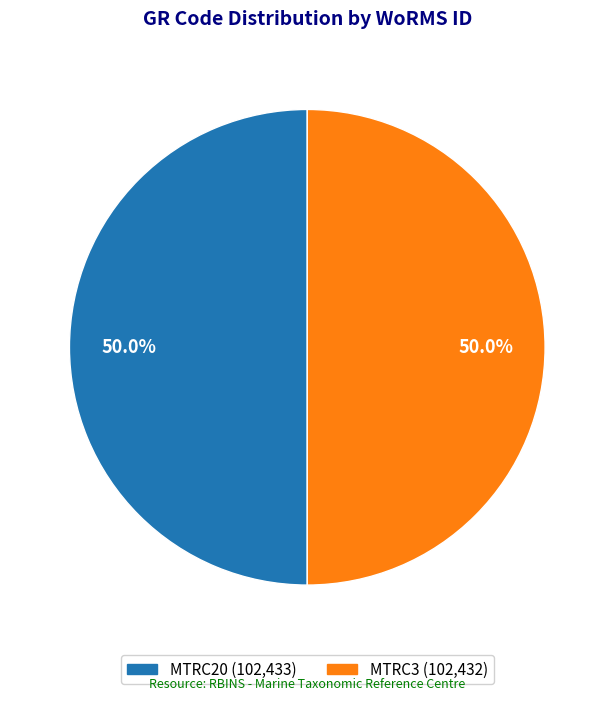

Count the number of slices in the pie.

2